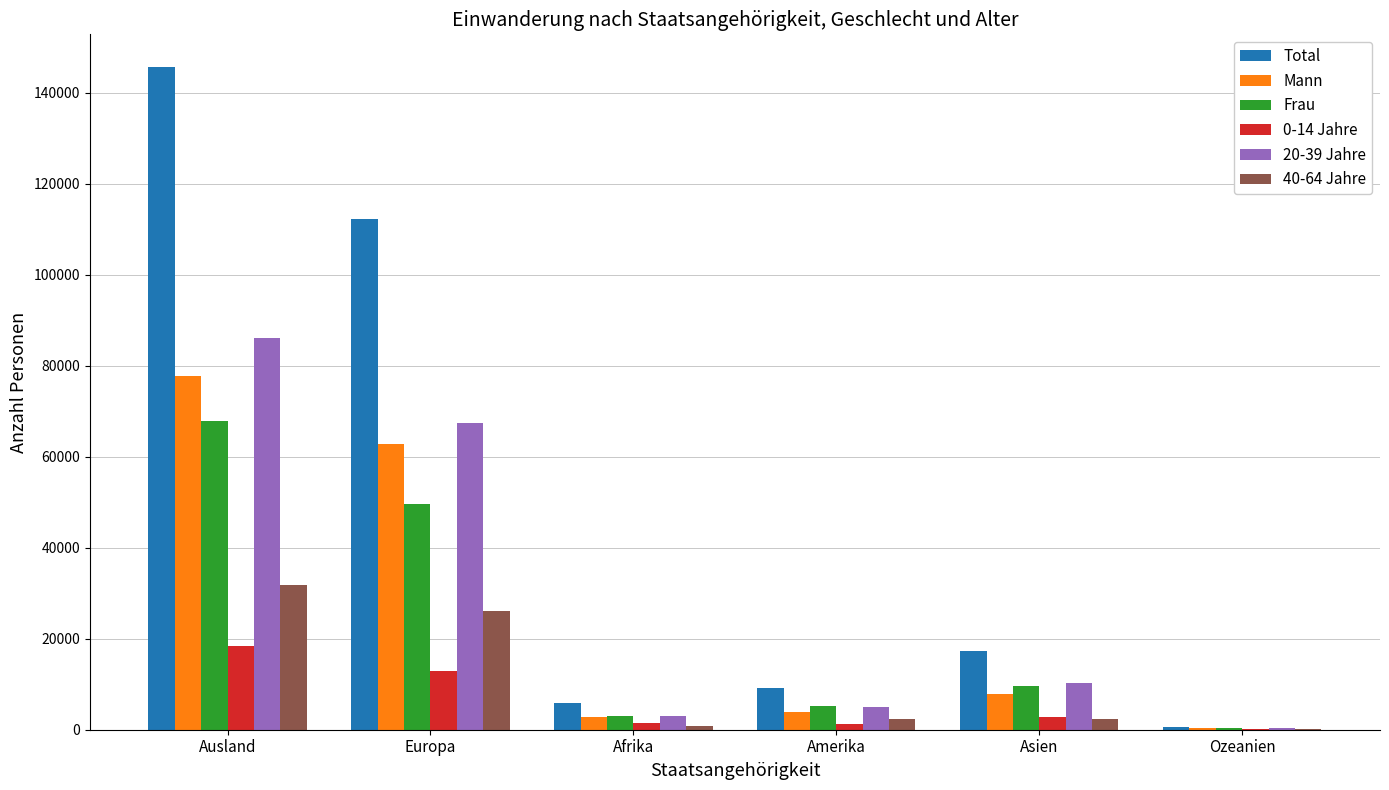

The 0-14 Jahre series shows 1451 at Afrika. True or false?

True